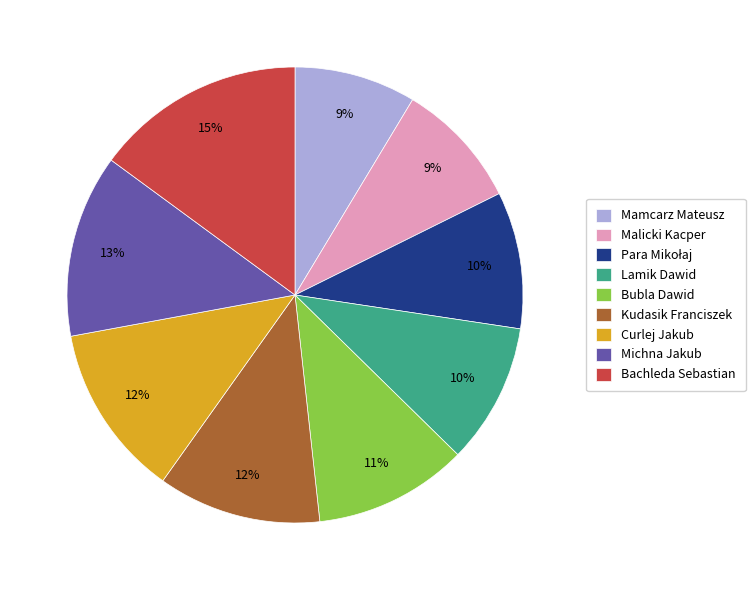

To the nearest percent, what is the average slice percentage?

11%